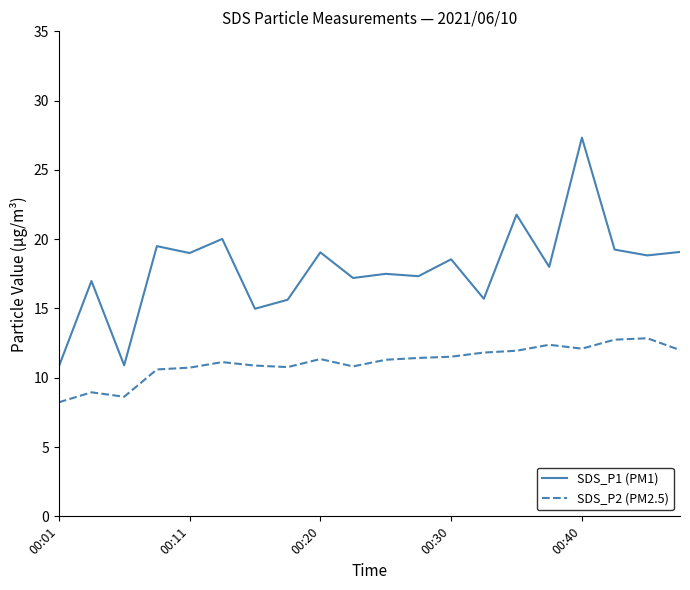

Count the number of categories in the chart.

20